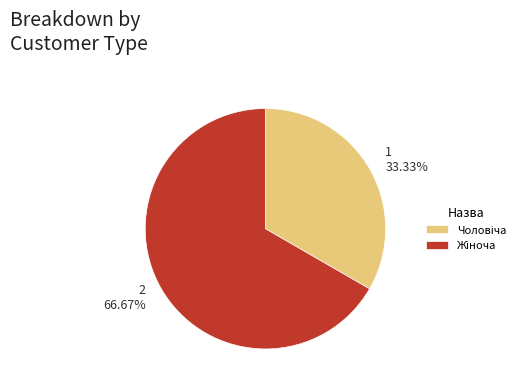

Combined, do 2 66.67% and 1 33.33% account for over 50%?

Yes